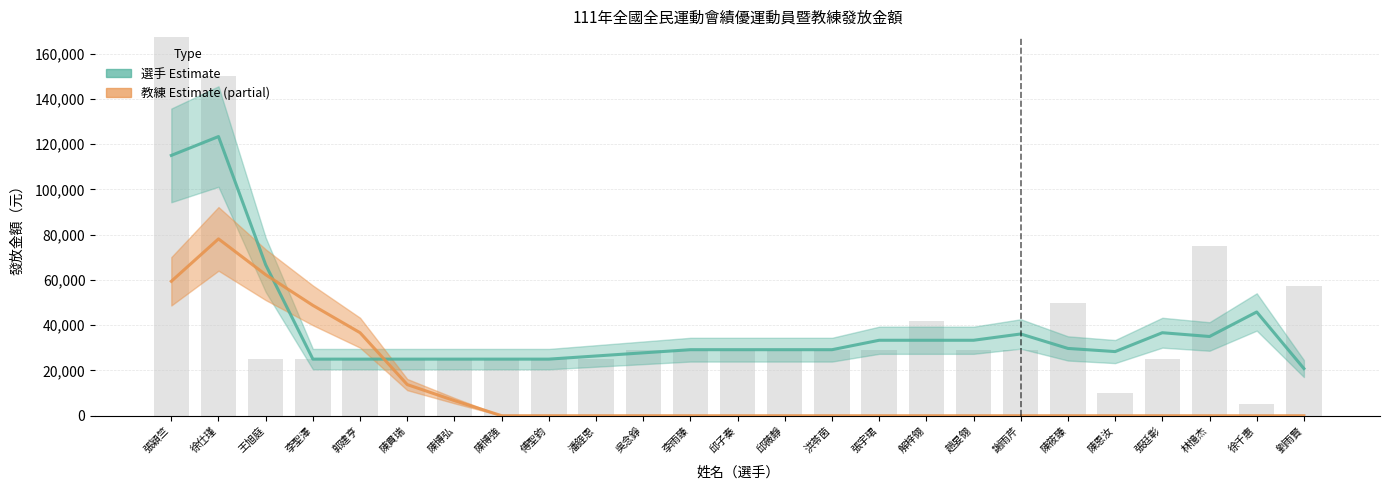

Which has a higher value, 洪苓茵 or 林憶杰?

林憶杰